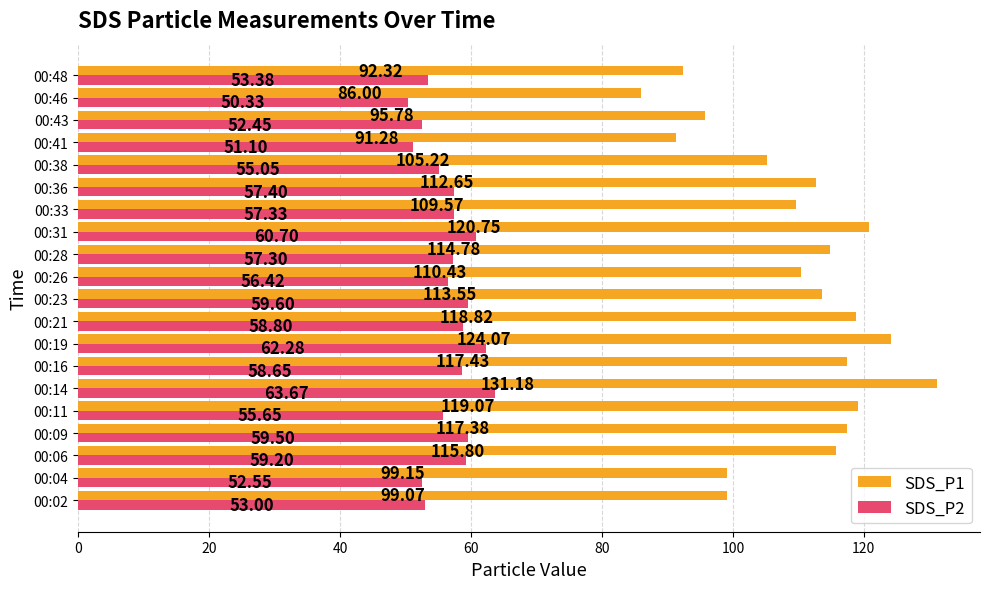

List the series in order of their overall mean, highest first.

SDS_P1, SDS_P2